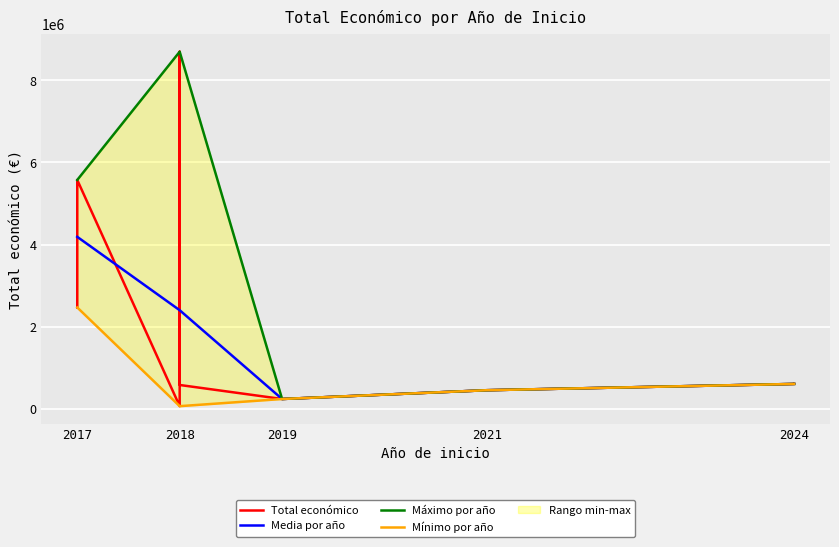

What is the maximum value for Media por año?

4186541.0